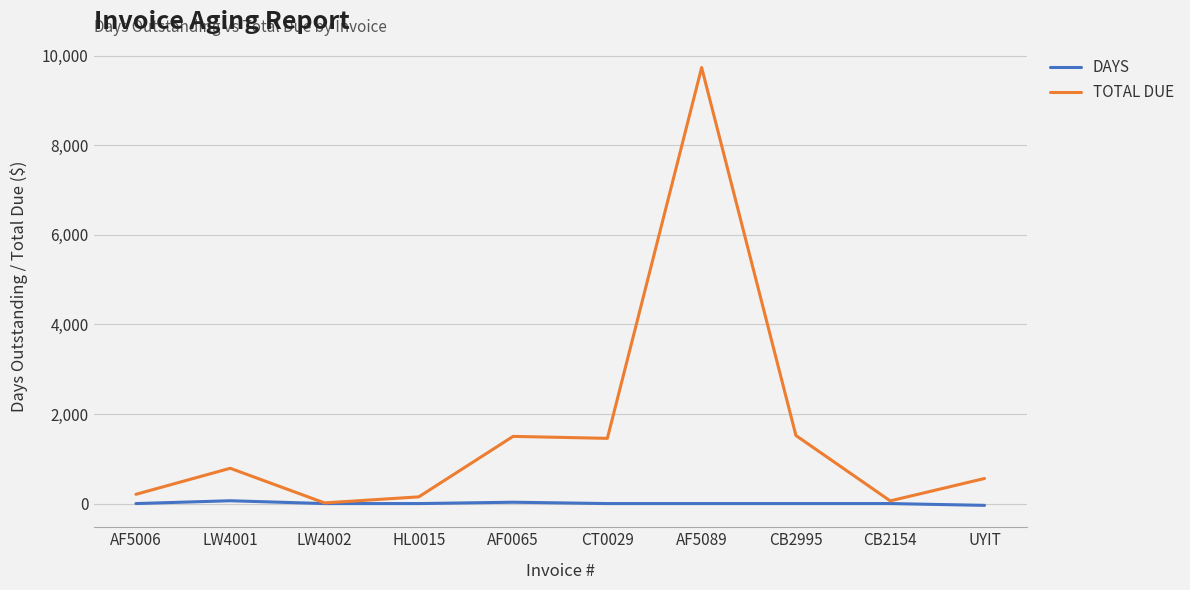

At which label is TOTAL DUE closest to 4875?

CB2995